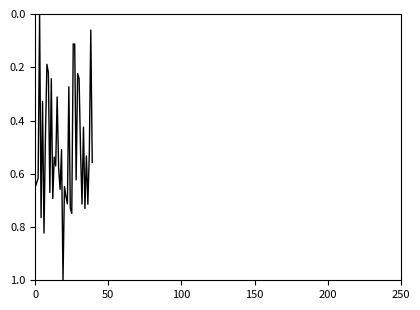

What is the difference between the maximum and minimum values?

1.0